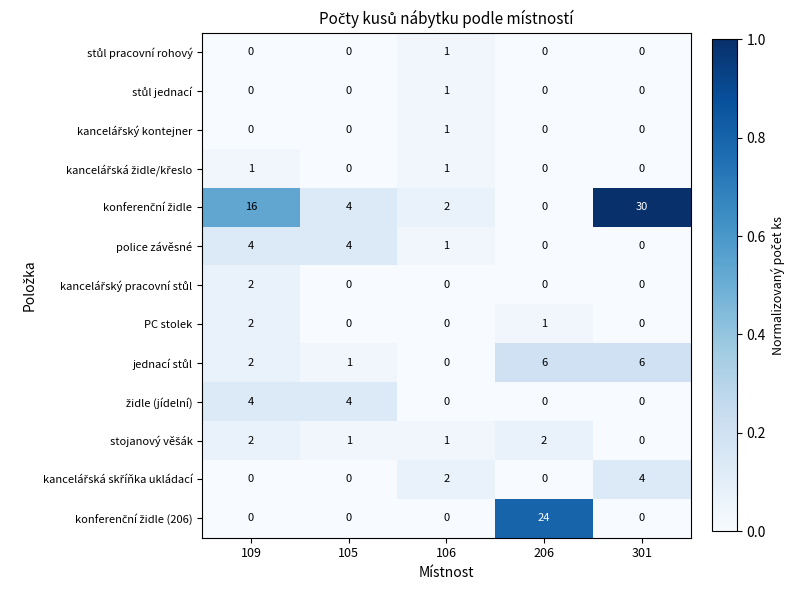

The value of PC stolek at 206 is 1. True or false?

True